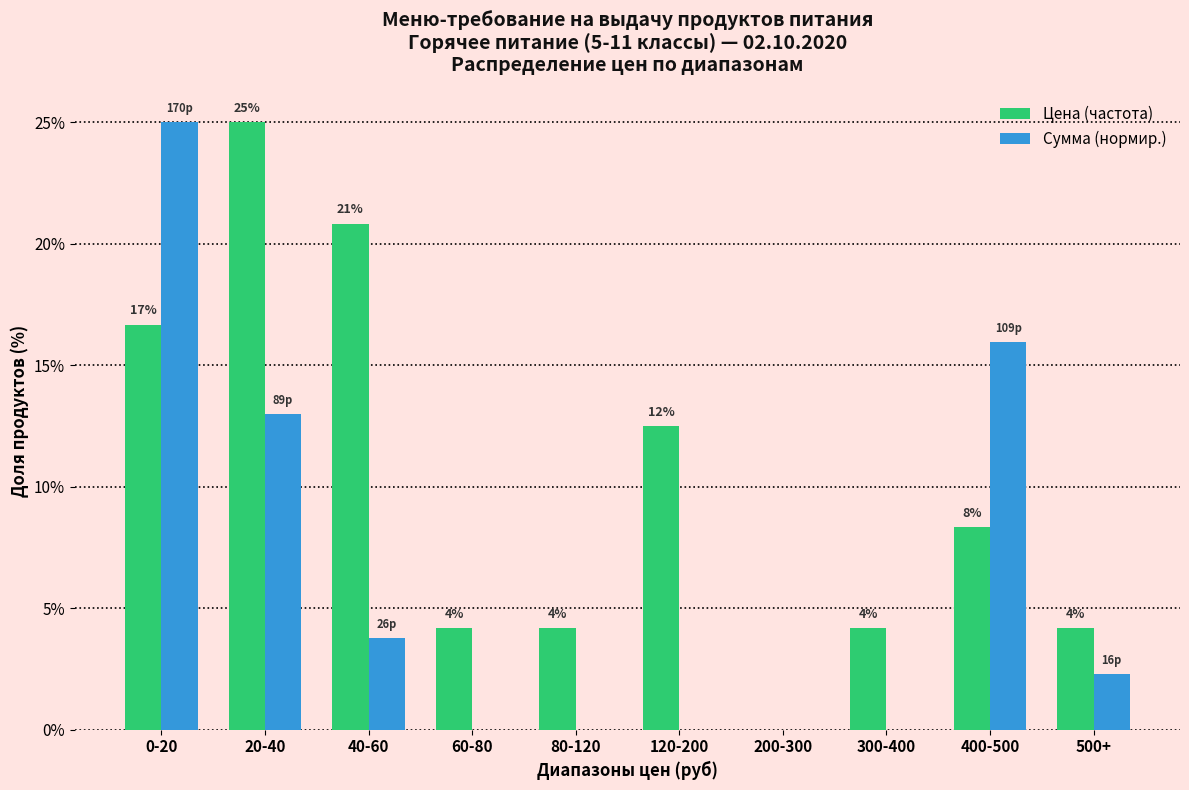

Reading left to right, transcribe all the data shown in this chart.

Цена (частота): 0-20=16.7	20-40=25.0	40-60=20.8	60-80=4.2	80-120=4.2	120-200=12.5	200-300=0.0	300-400=4.2	400-500=8.3	500+=4.2
Сумма (нормир.): 0-20=25.0	20-40=13.0	40-60=3.8	60-80=0.0	80-120=0.0	120-200=0.0	200-300=0.0	300-400=0.0	400-500=16.0	500+=2.3